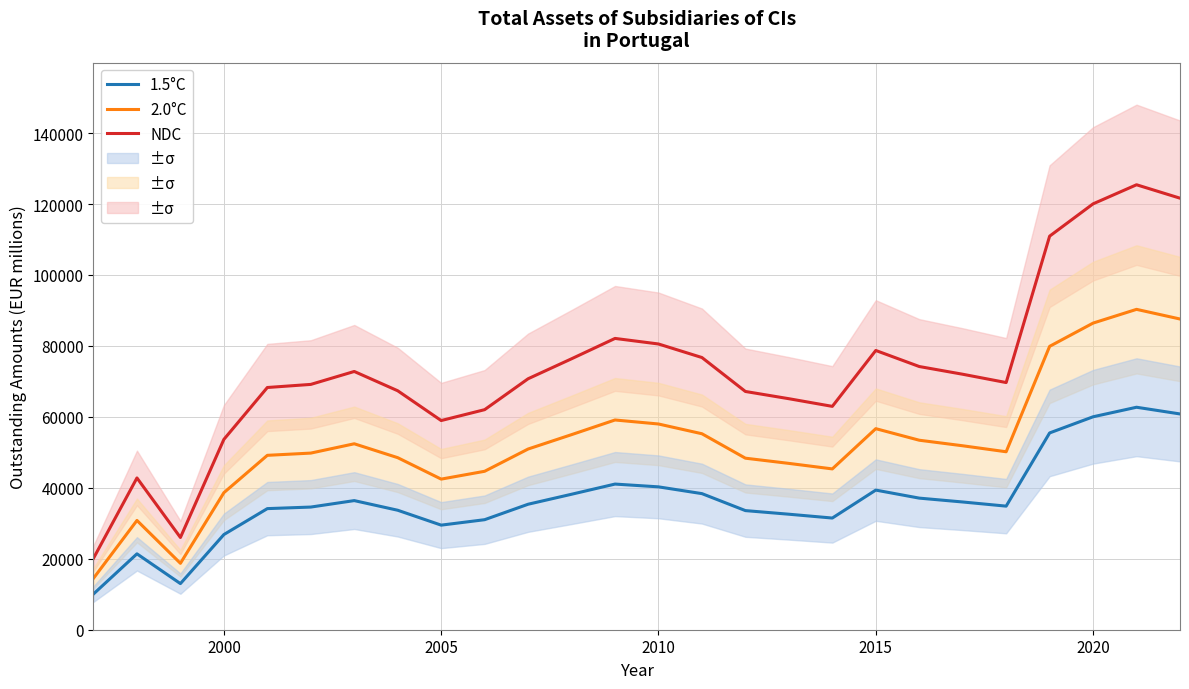

What are all the series names shown in the legend?

NDC, 2.0°C, 1.5°C